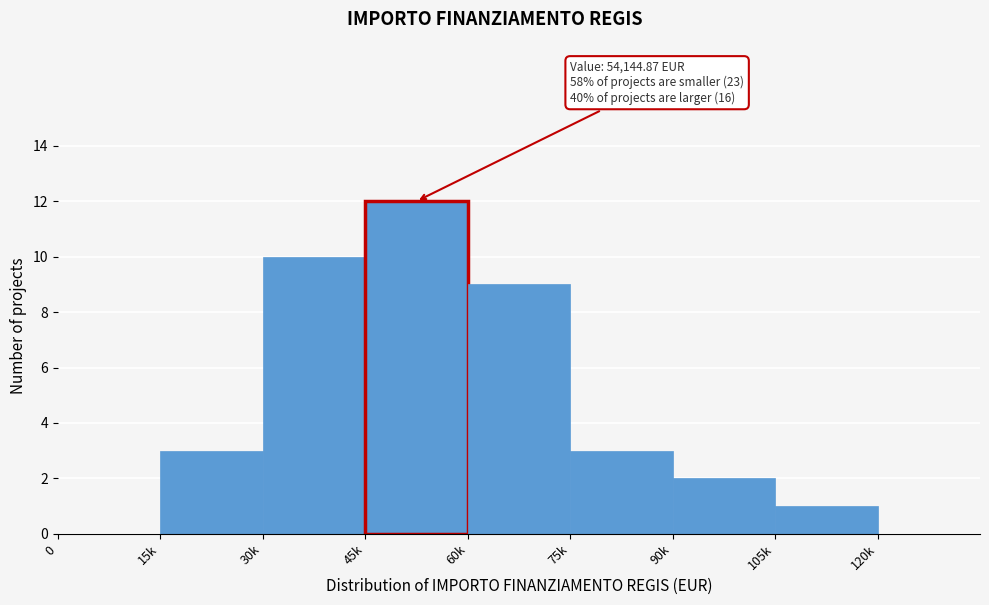

Reading right to left, list all the values displayed in this chart.

120k=0	105k=1	90k=2	75k=3	60k=9	45k=12	30k=10	15k=3	0=0